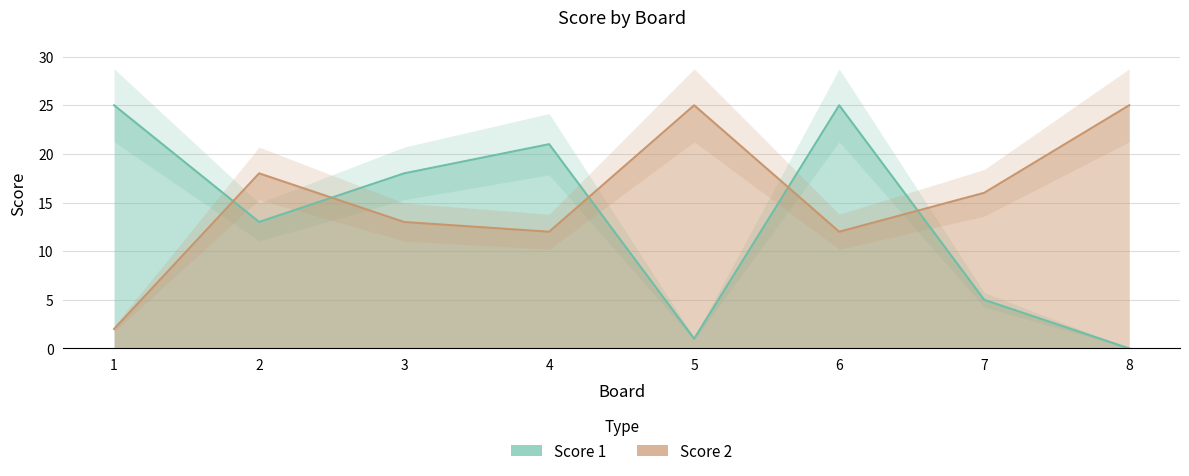

Between which two adjacent categories do Score 2 and Score 1 first intersect?

1 and 2